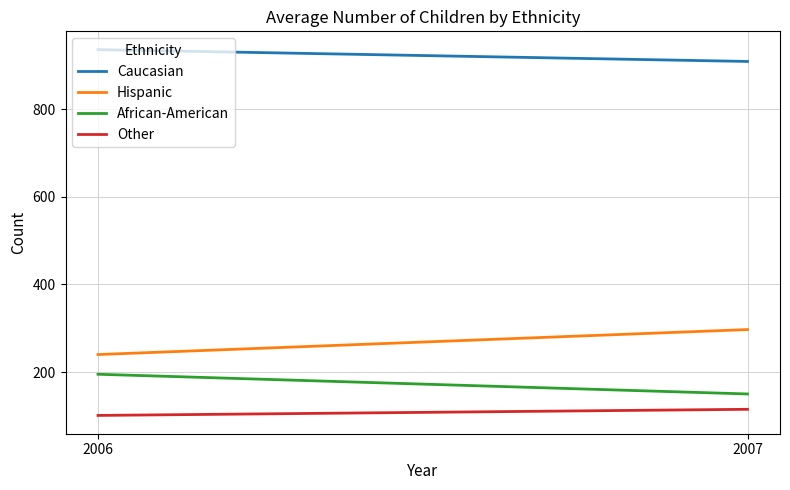

What is the lowest value of the Hispanic series?

240